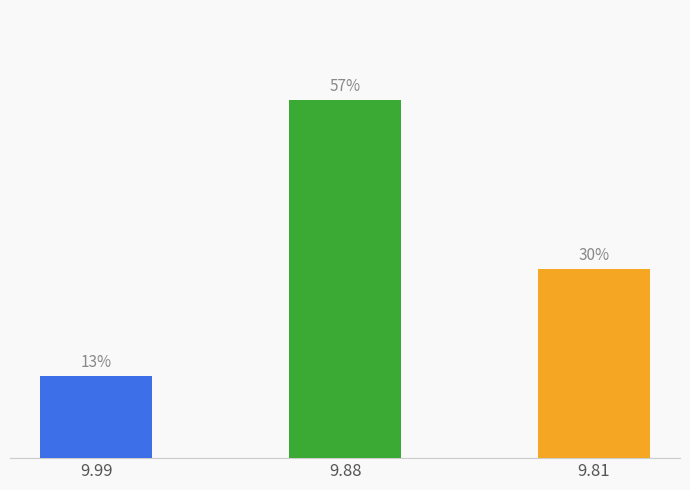

Rank the categories by value from lowest to highest.

9.99, 9.81, 9.88